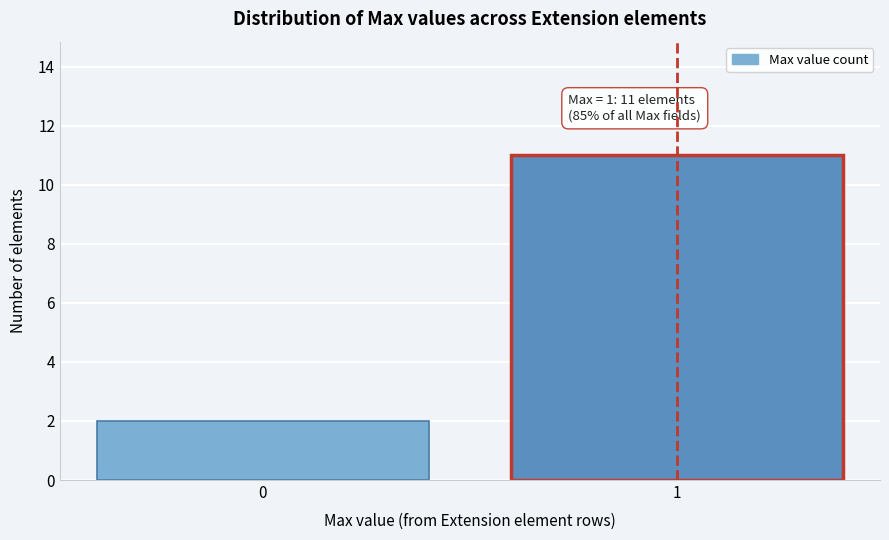

Reading left to right, what are all the values shown in this chart?

0=2	1=11